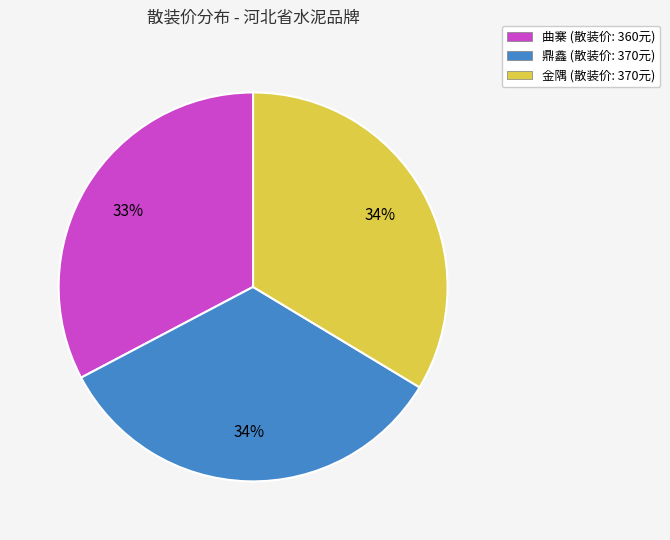

How many segments does this pie chart have?

3